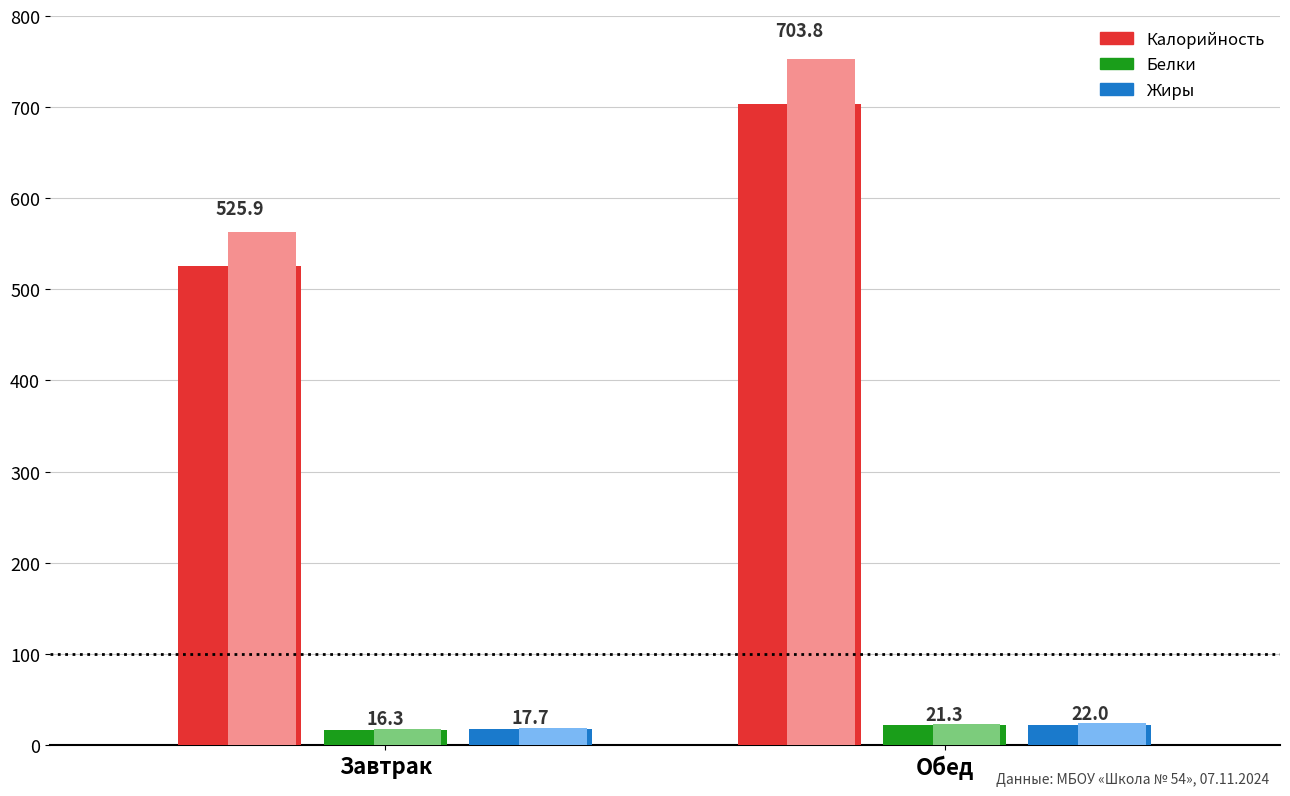

What is the average value of the Жиры series?

19.8